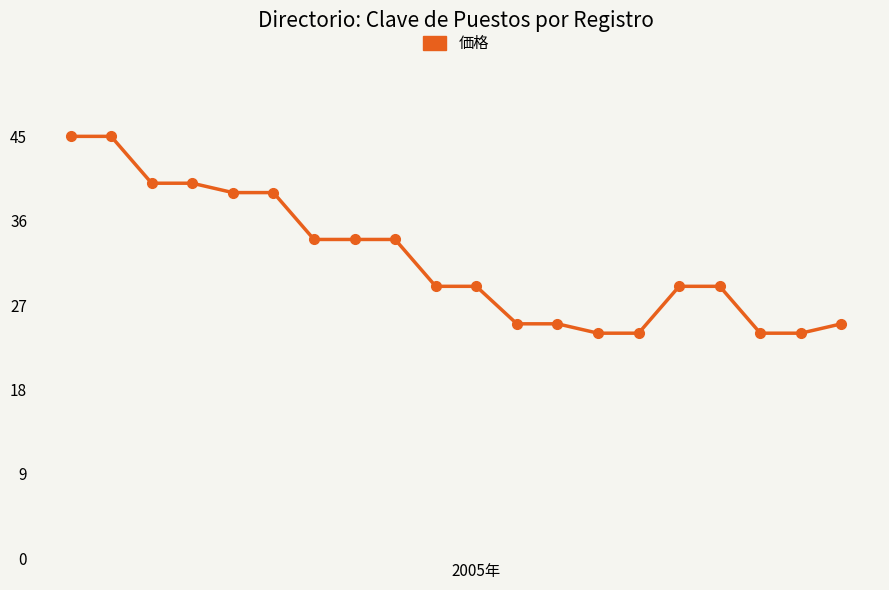

What is the value of the 16th point from the left?

29